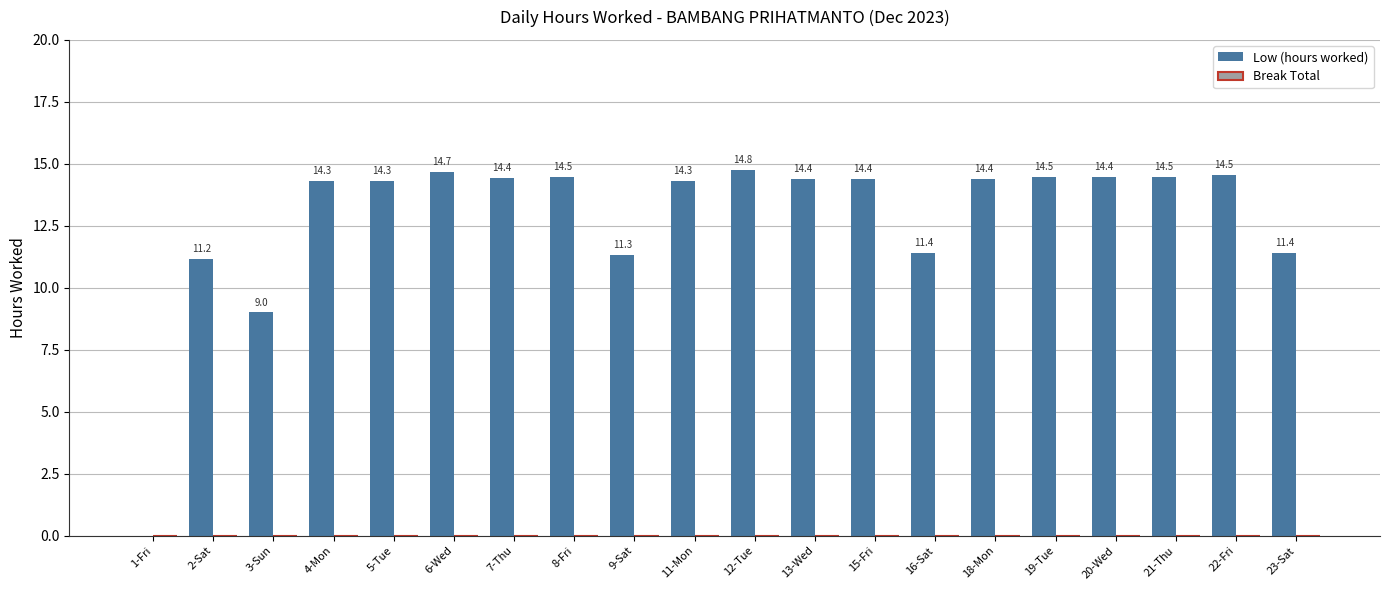

What is the greatest value displayed?

14.8